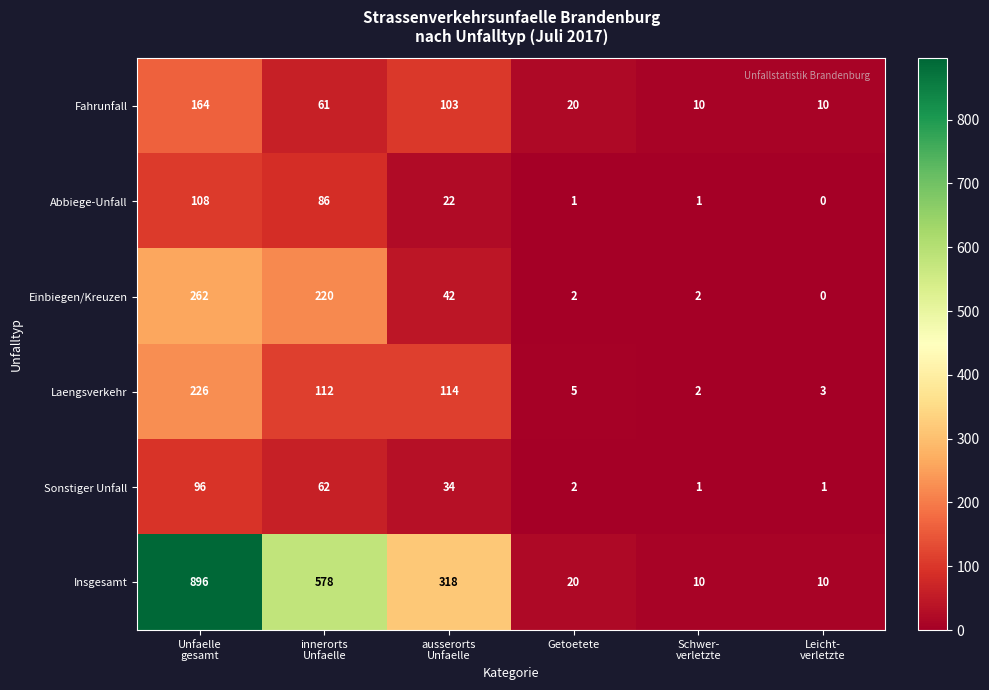

Which series has the largest range (max minus min)?

Insgesamt